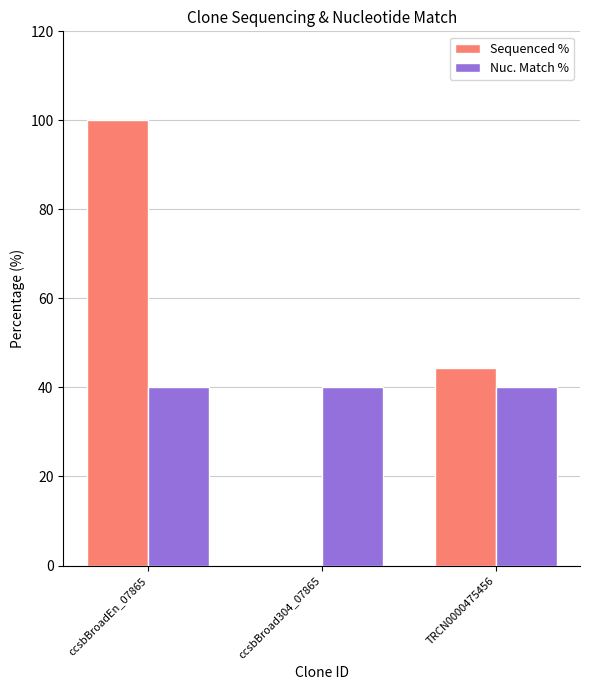

What is the highest value of the Sequenced % series?

100.0